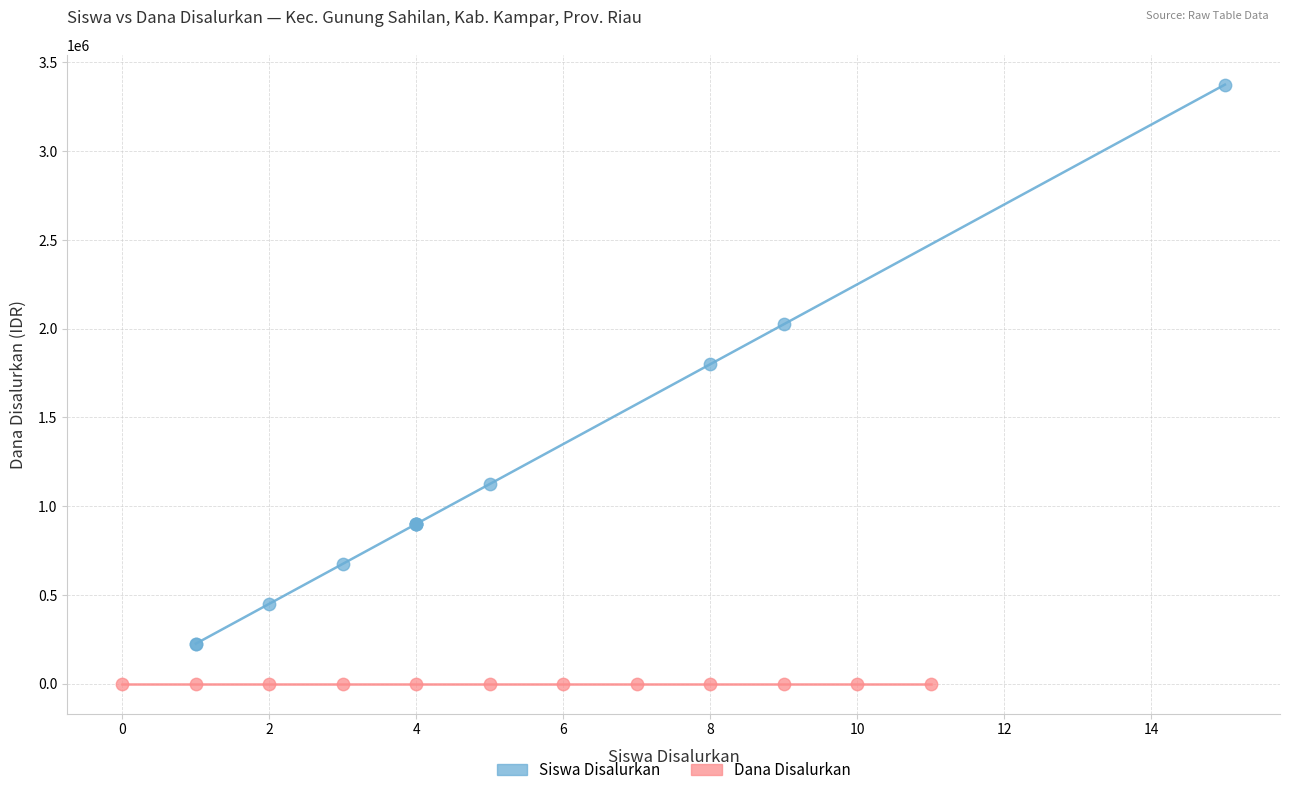

Which series reaches the maximum Y coordinate?

Siswa Disalurkan